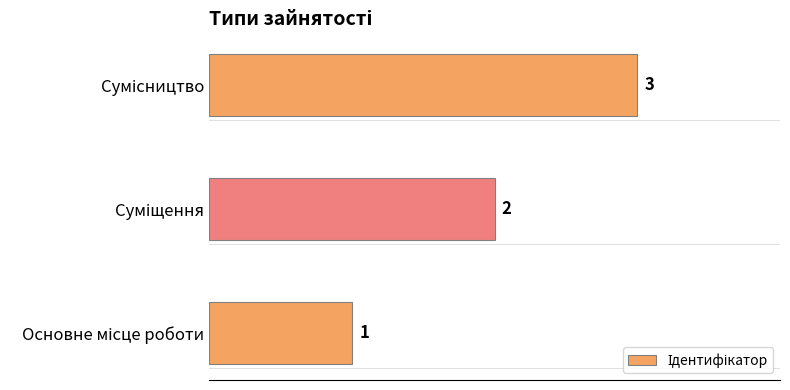

How many values are below 2?

1